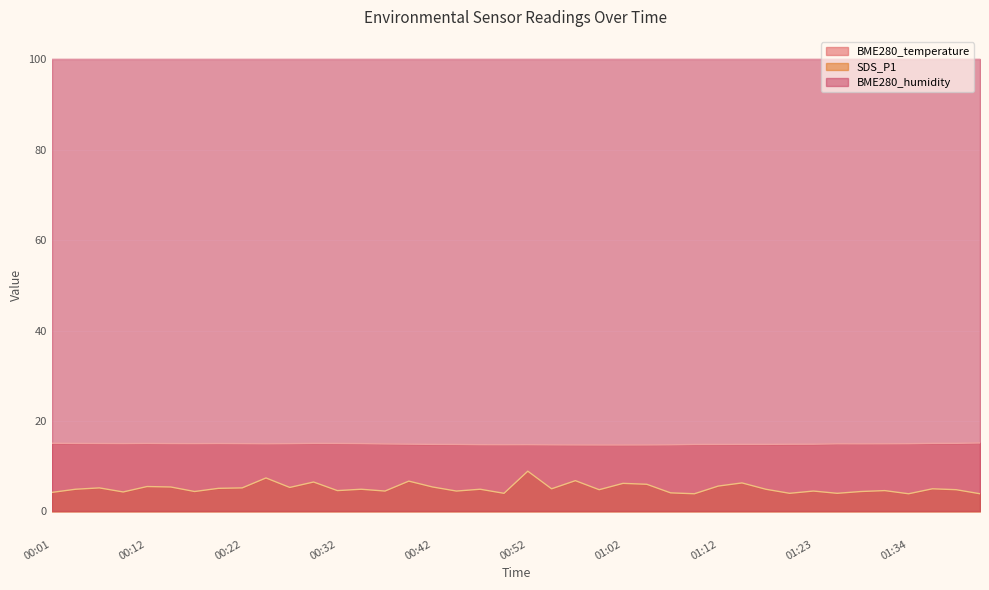

What is the difference between the maximum and minimum values in the SDS_P1 series?

5.0